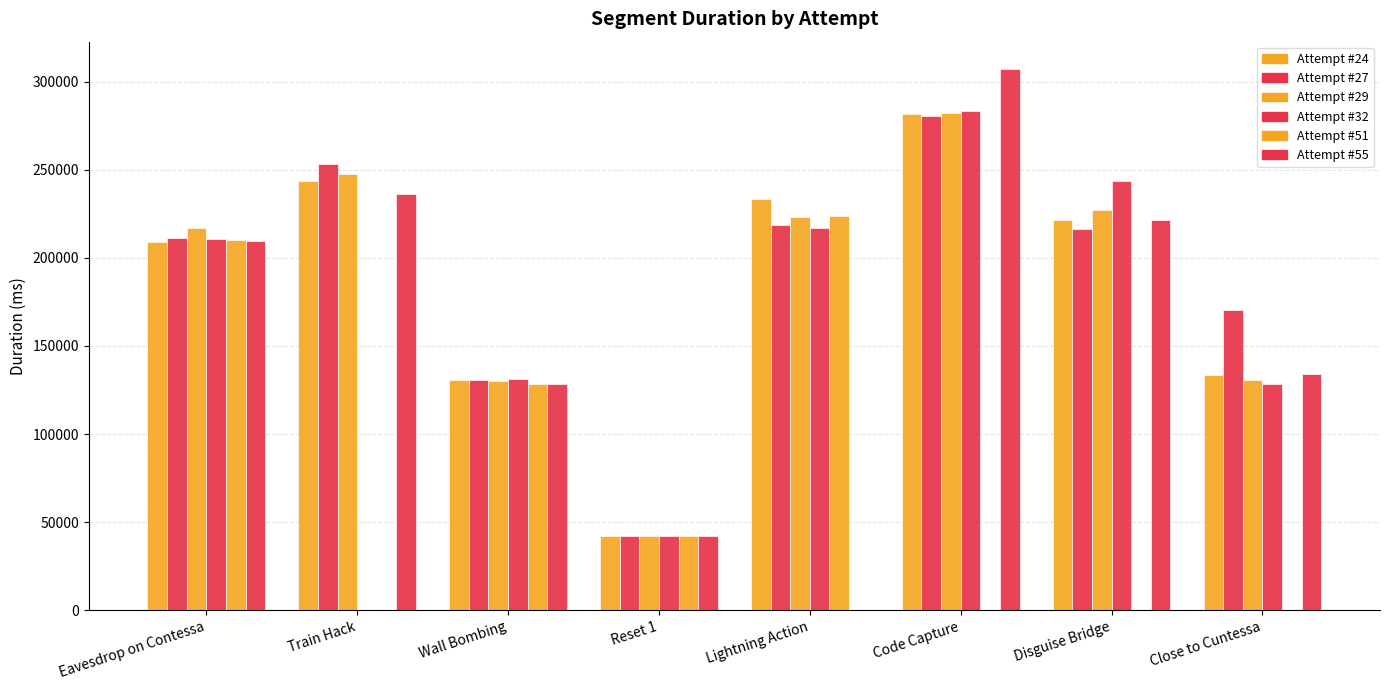

How many categories are shown in the chart?

8